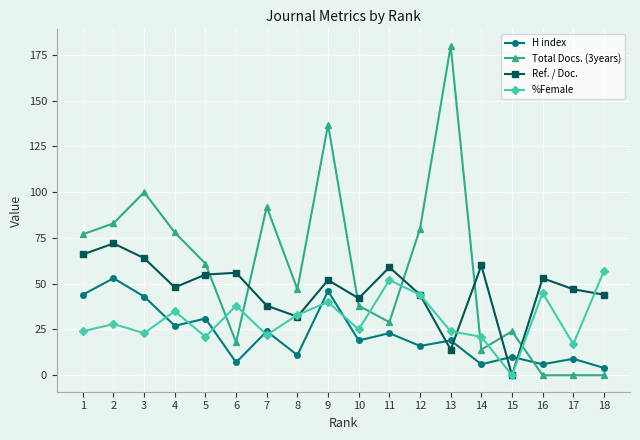

Which series has the largest range (max minus min)?

Total Docs. (3years)